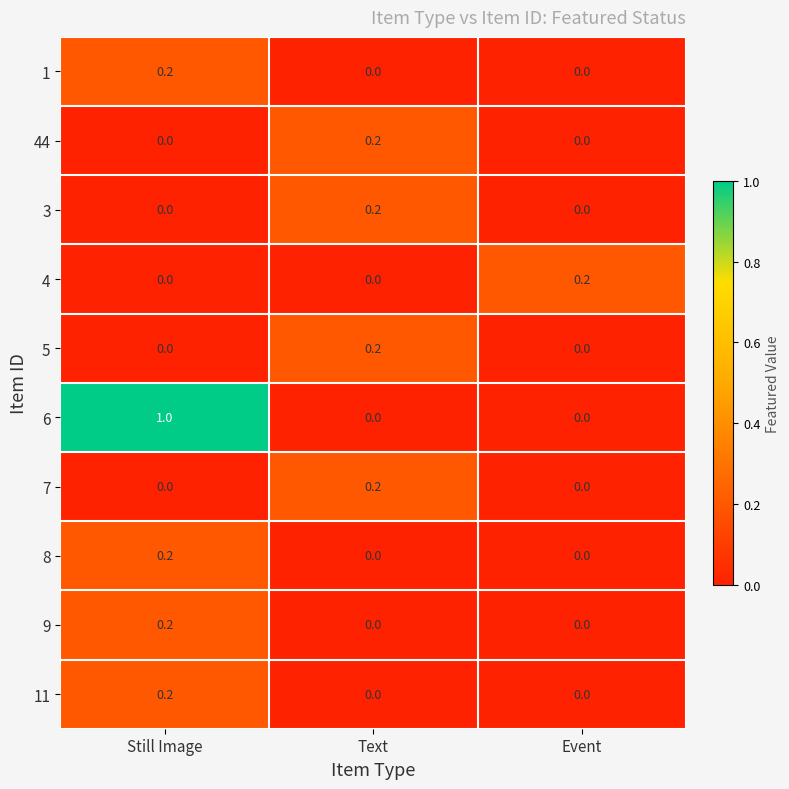

The value of 4 at Text is 0.0. True or false?

True